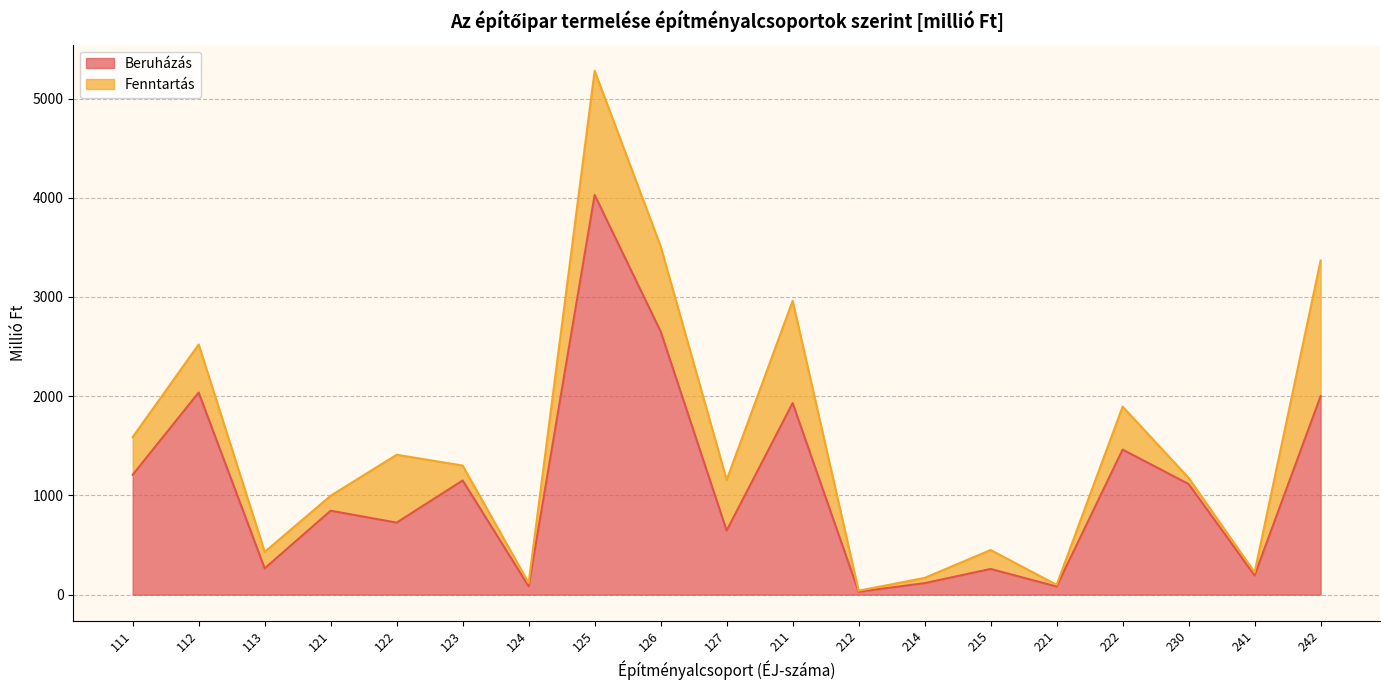

True or false: Beruházás has a value of 726 at 122.

True